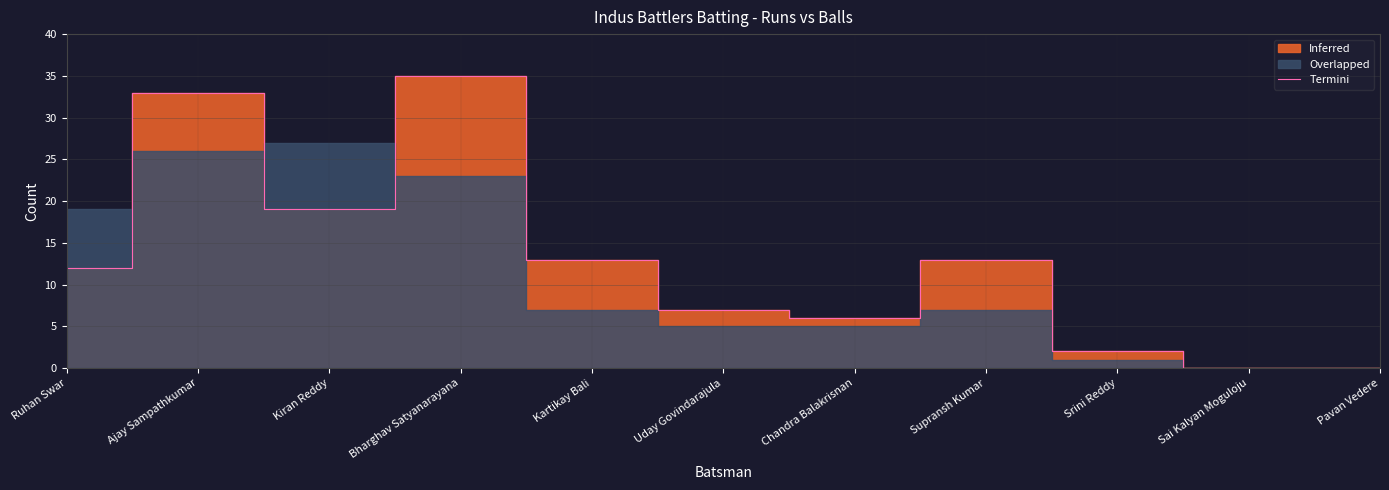

Reading left to right, extract all data points from this chart.

12	33	19	35	13	7	6	13	2	0	0